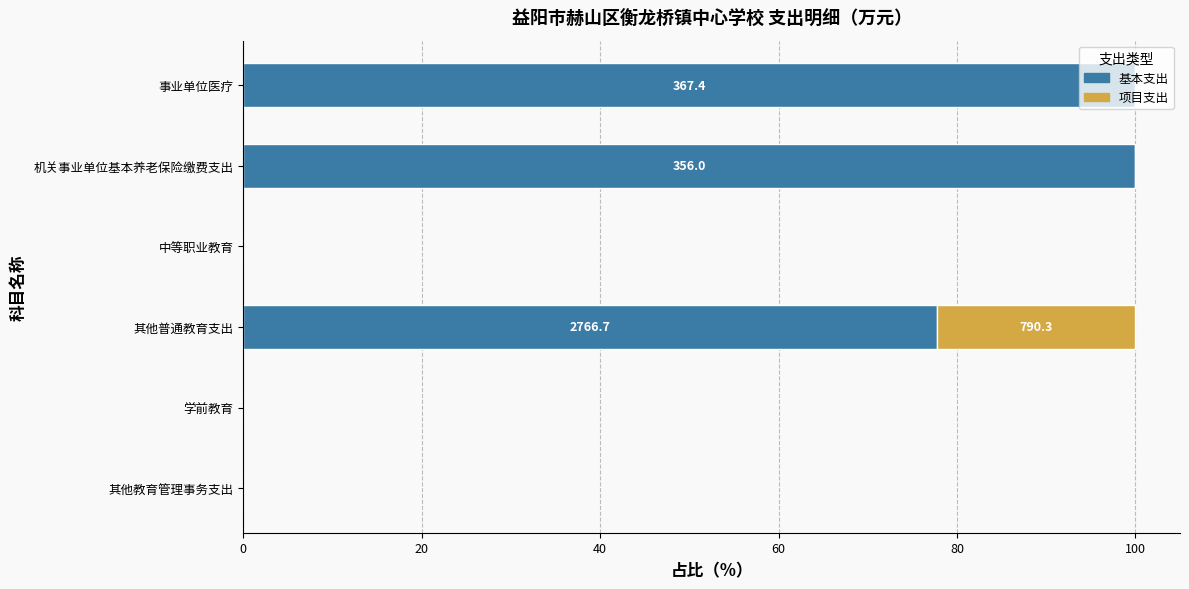

What are all the series names shown in the legend?

基本支出, 项目支出